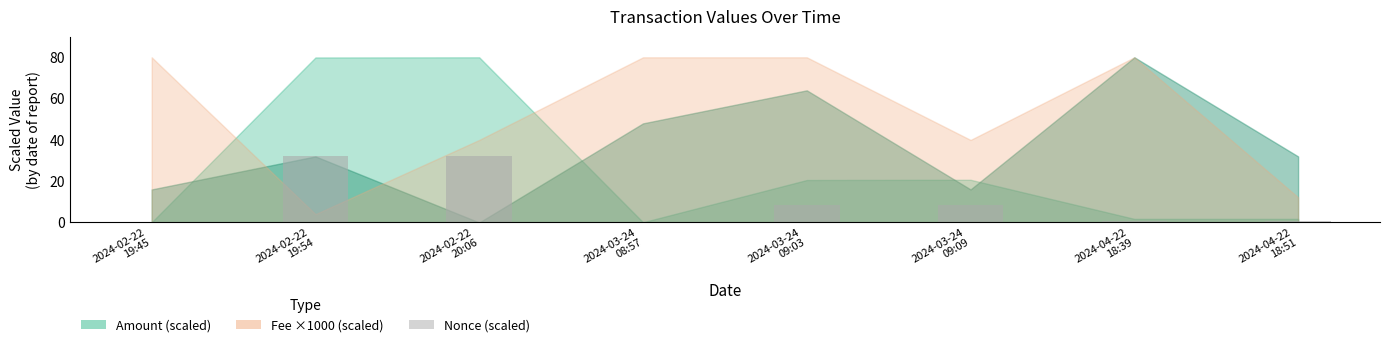

What is the maximum value shown in the chart?

32.0